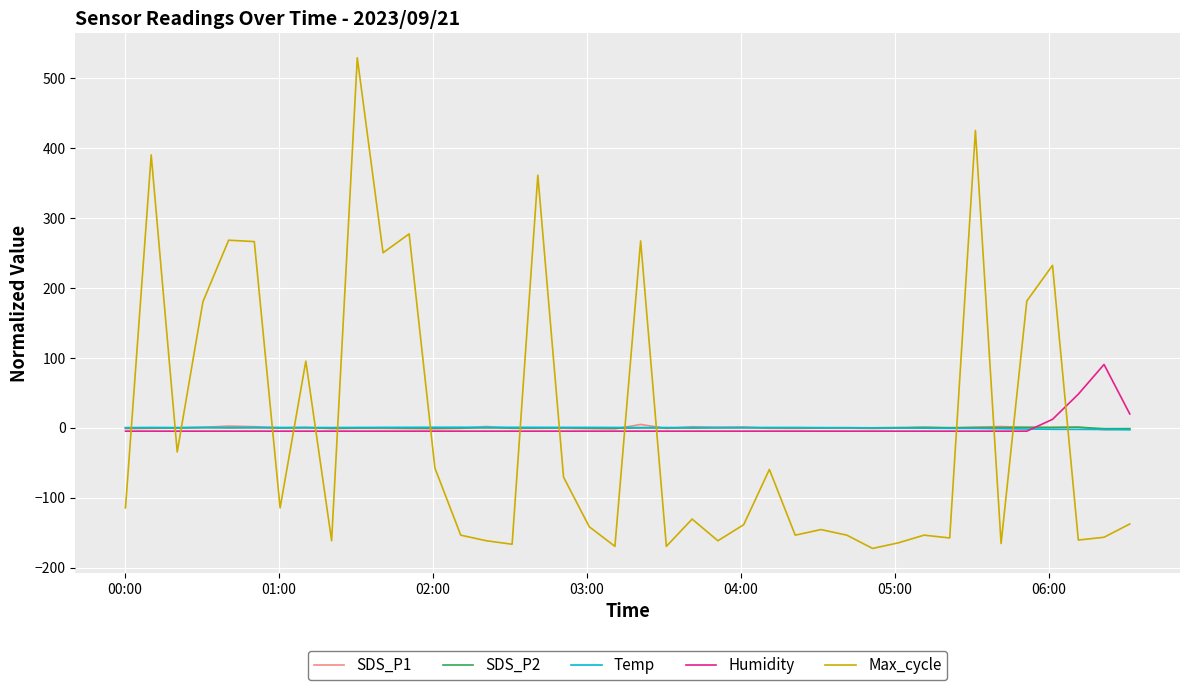

Which series ends up on top after the final intersection of Humidity and Max_cycle?

Humidity